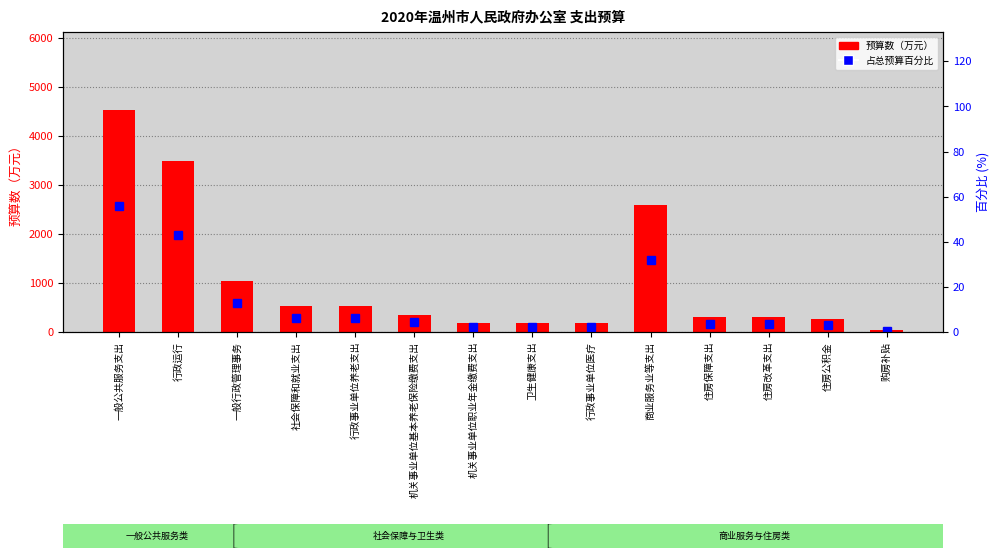

How many data points in 预算数（万元） are above 348?

6